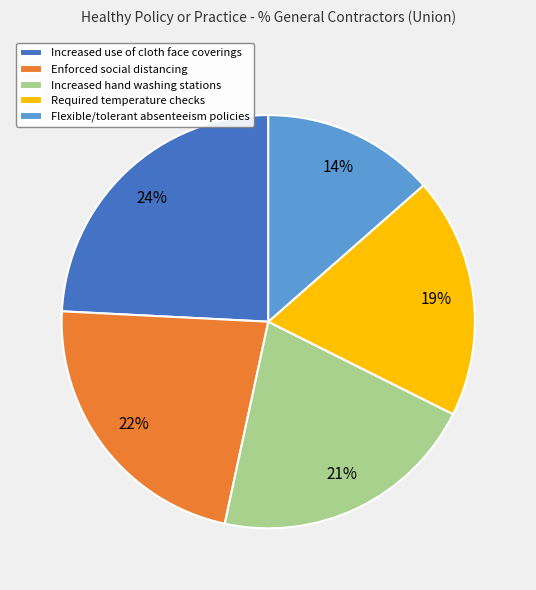

To the nearest percent, what is the combined percentage of Increased use of cloth face coverings and Flexible/tolerant absenteeism policies?

38%